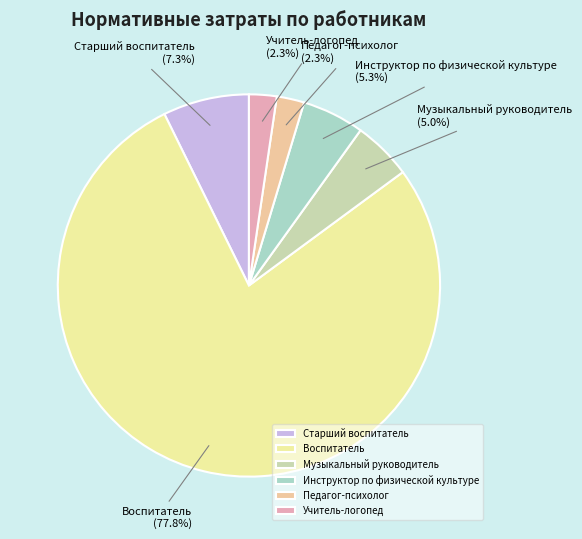

Which category has the biggest portion of the pie?

Воспитатель